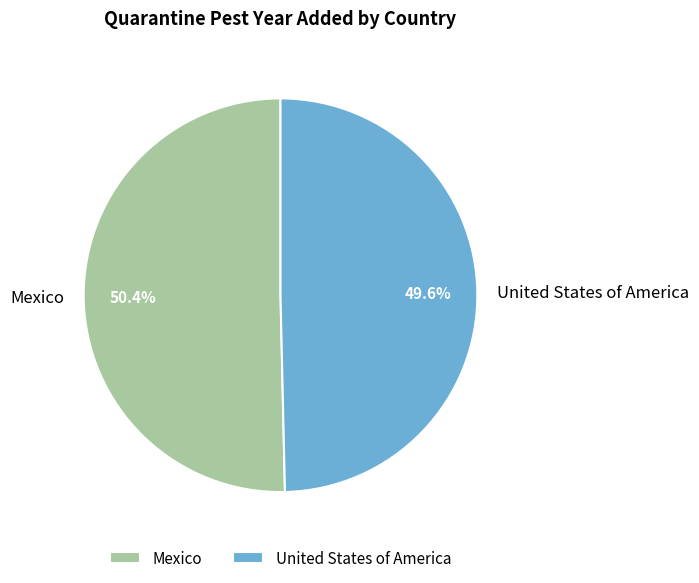

How many segments does this pie chart have?

2